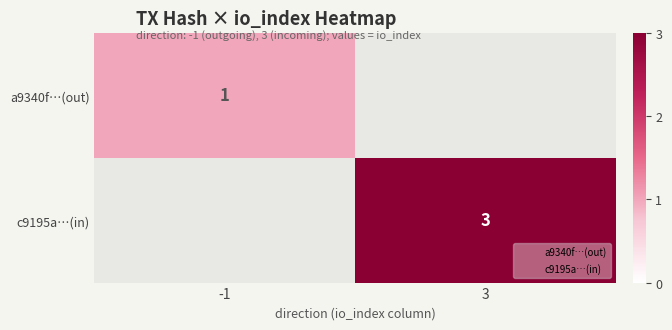

Is it true that c9195a…(in) equals 1 at 3?

False